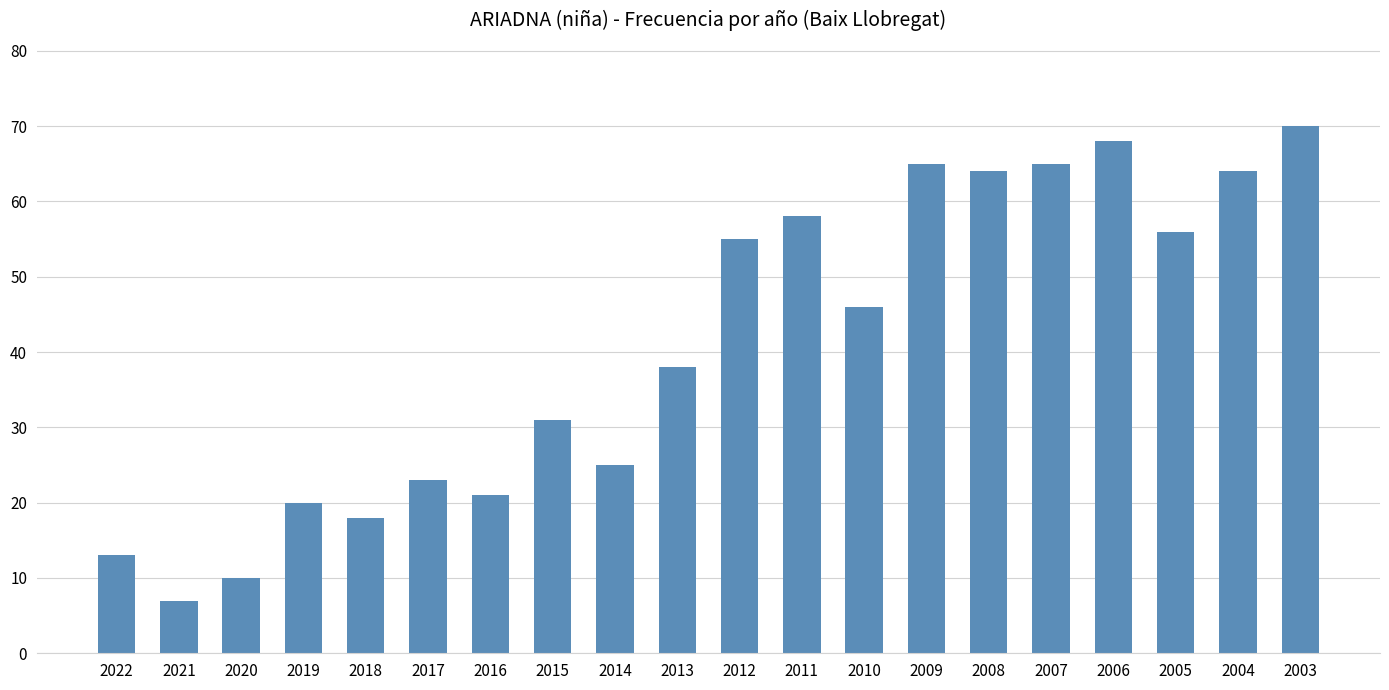

What is the minimum value shown in the chart?

7